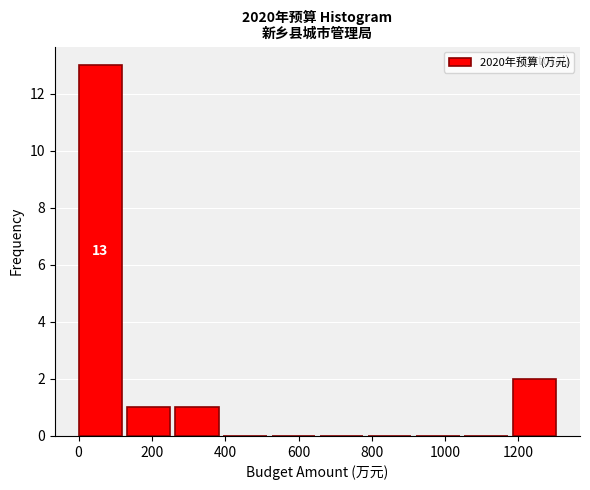

Which range on the x-axis has the tallest bar?

0 to 140